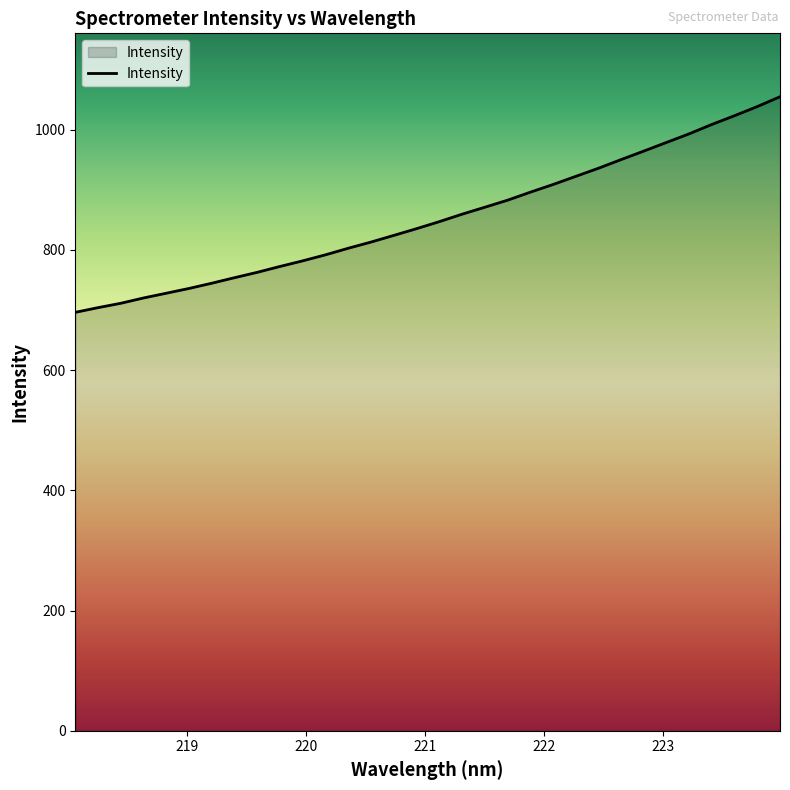

What is the difference between the maximum and minimum values?

358.7